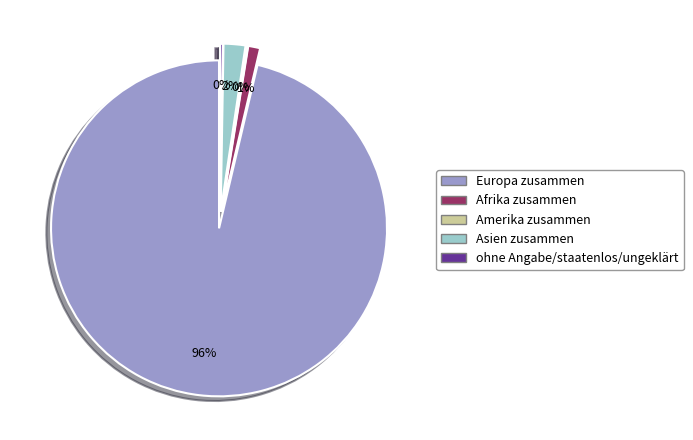

Is it true that Asien zusammen is 16% of the pie?

False